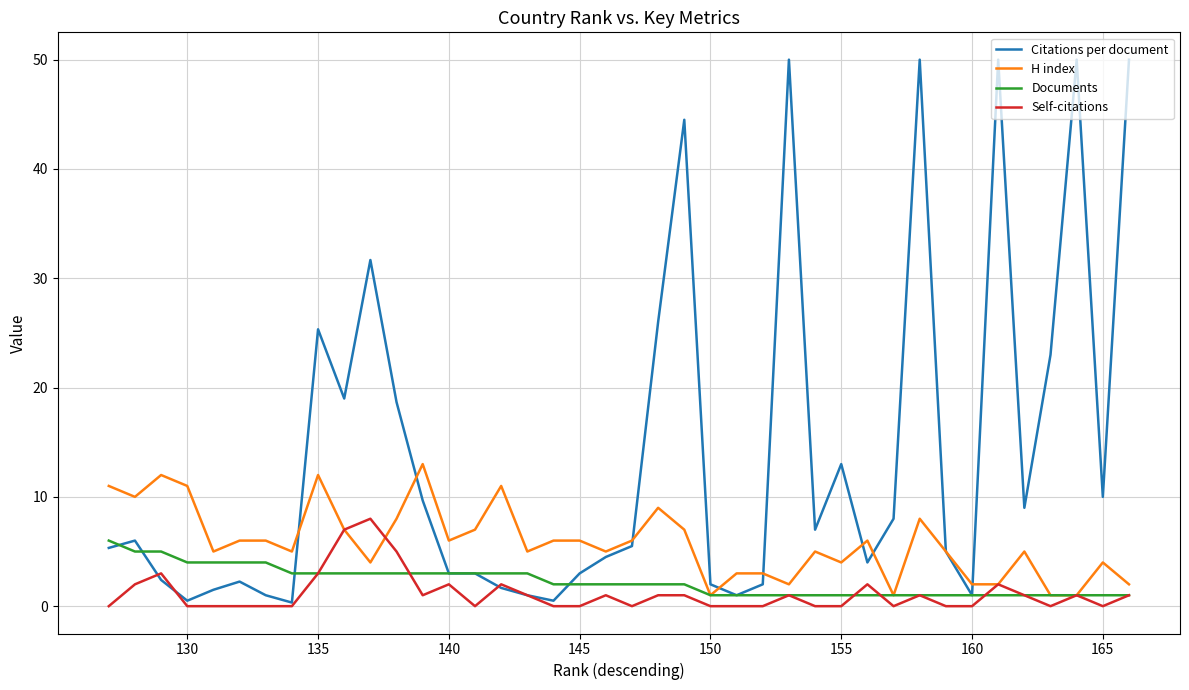

How many values in the Documents series exceed 2?

17